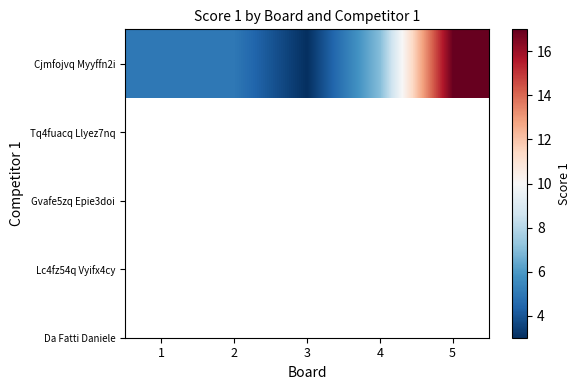

What is the change in value from 3 to 4?

+4